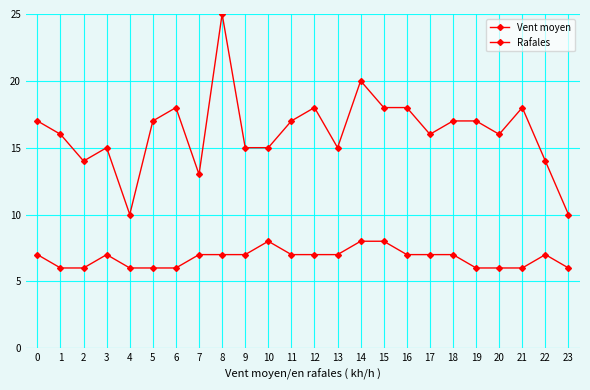

True or false: Vent moyen has a value of 5 at 18.

False